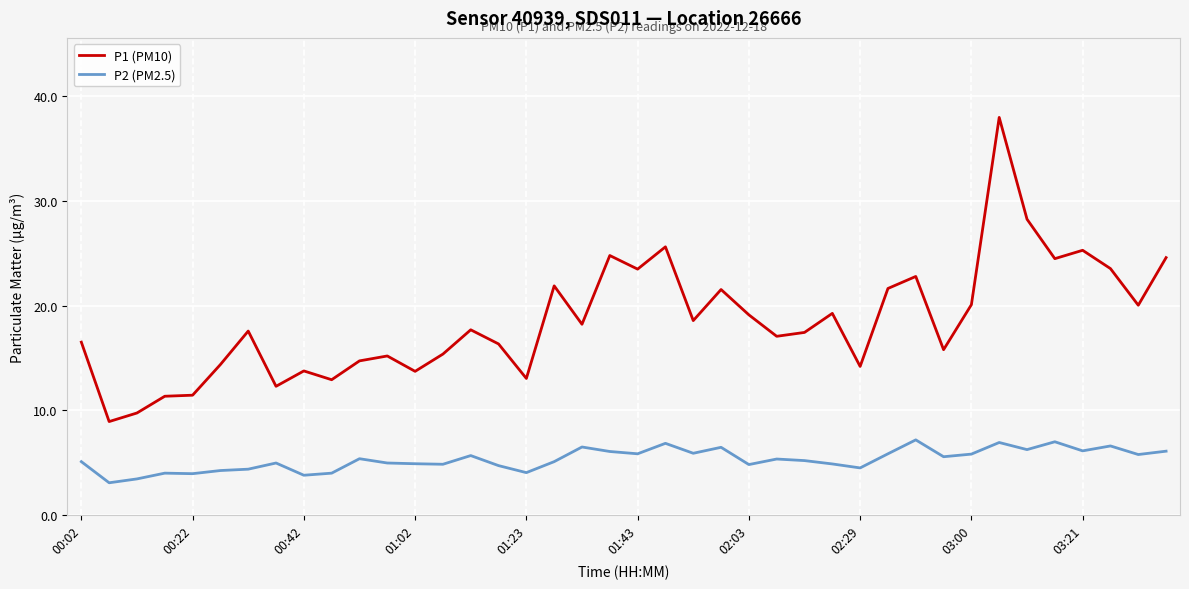

True or false: P2 (PM2.5) and P1 (PM10) cross at least once.

False